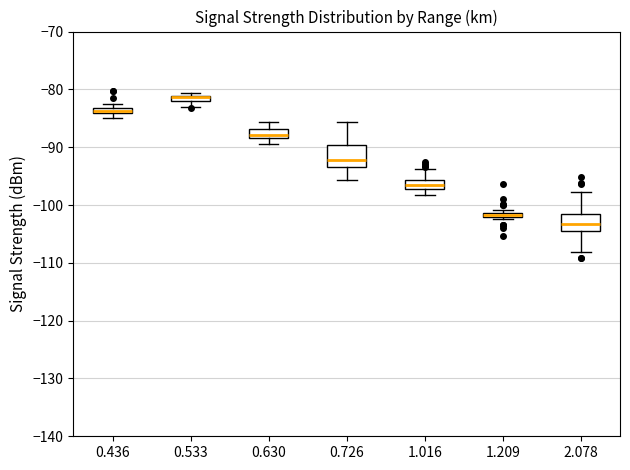

Where does the lower whisker of the box at x = 0.630 end on the y-axis? The values are not printed on the chart, so give them approximately, as read against the axis.

-89